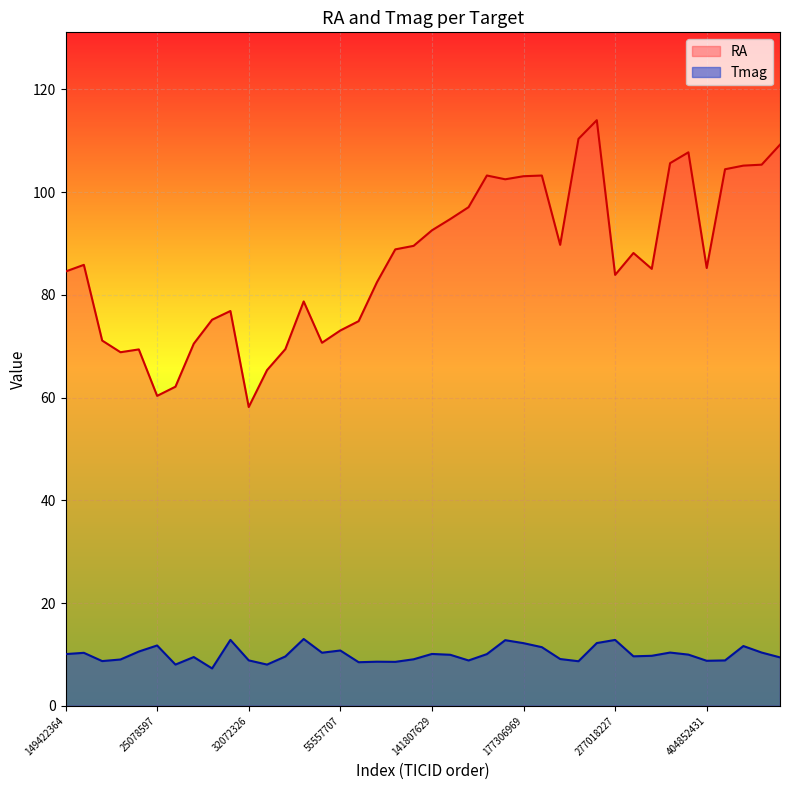

True or false: RA has a value of 105.6 at 388182039.

True